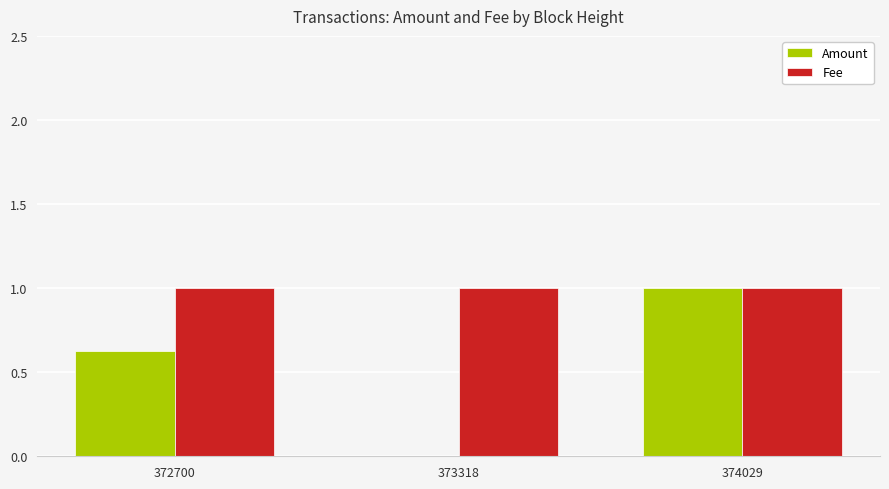

The Fee series shows 0.6 at 372700. True or false?

False